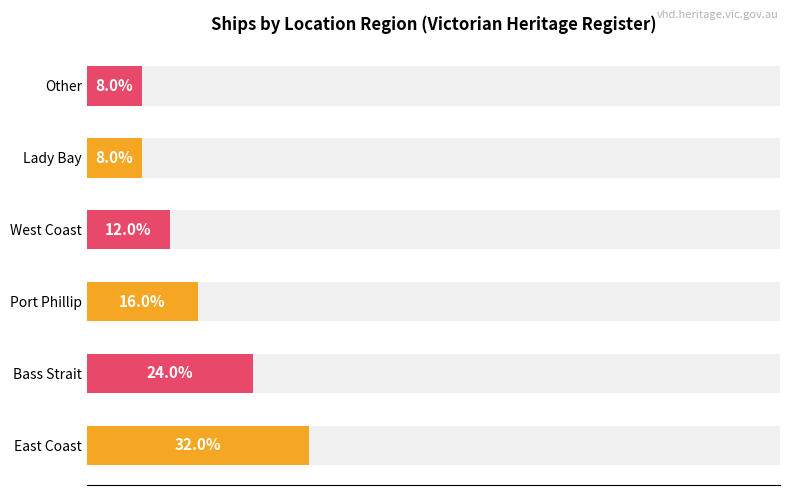

How many bars are there in total?

6